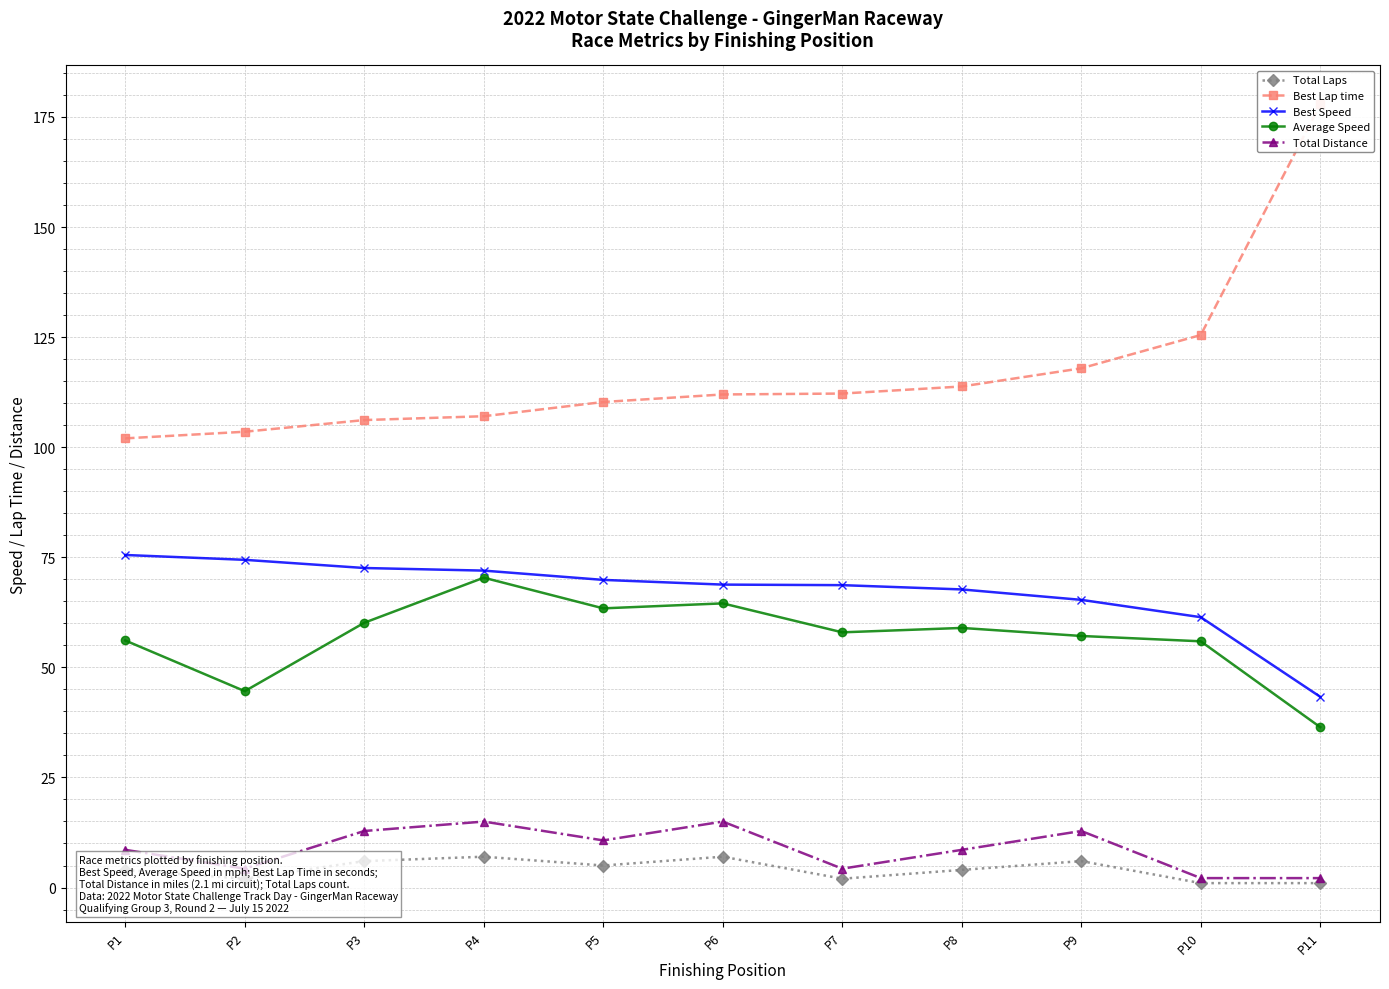

Is the value of Best Lap time at P7 greater than the value of Total Laps at P4?

Yes